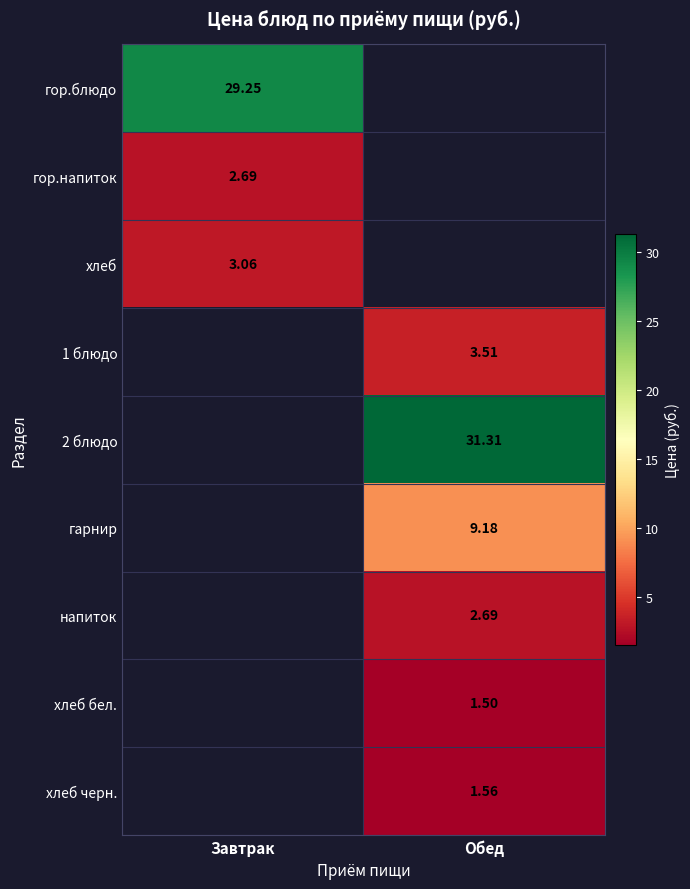

Rank the categories by гор.напиток value from highest to lowest.

Завтрак, Обед